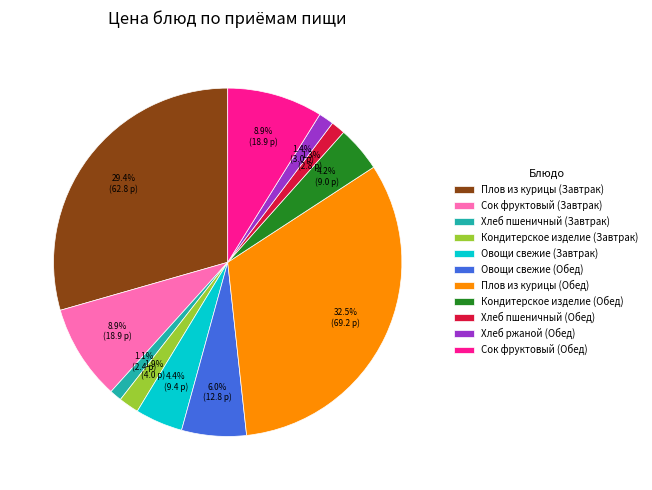

To the nearest percent, what is the difference between the Кондитерское изделие (Завтрак) and Хлеб пшеничный (Обед) slice percentages?

1%